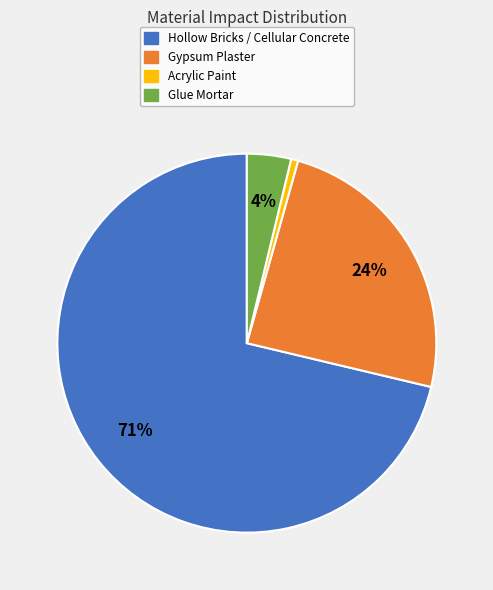

Is there a majority slice in this chart?

Yes